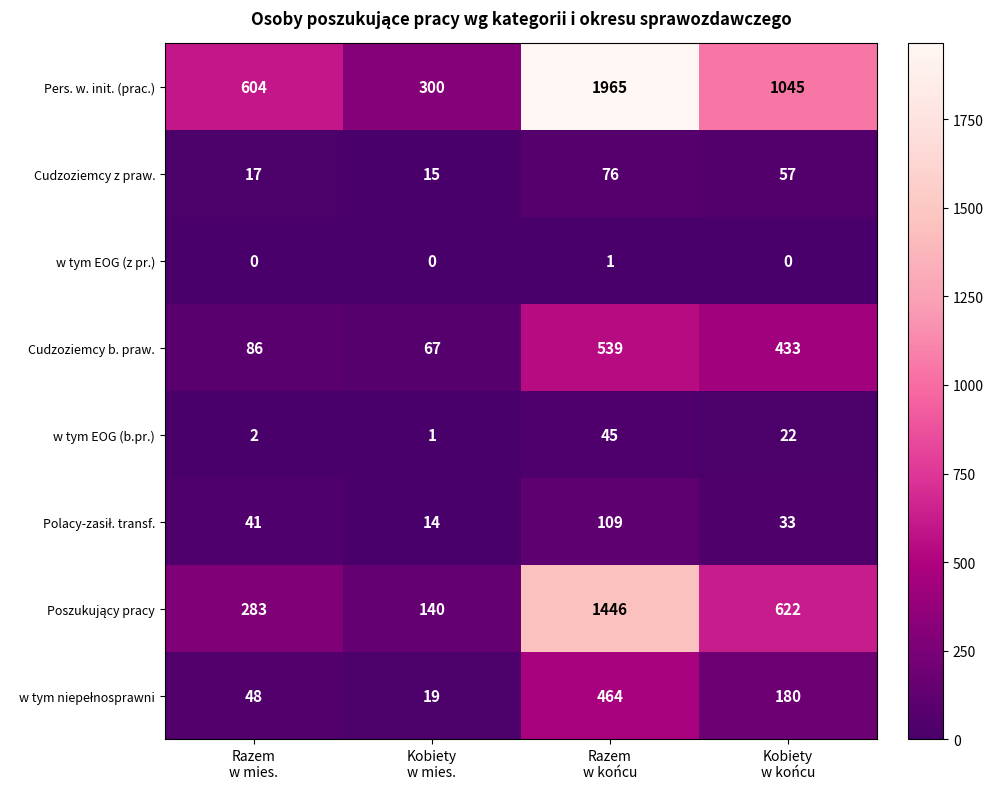

Which series has the largest total across all categories?

Pers. w. init. (prac.)